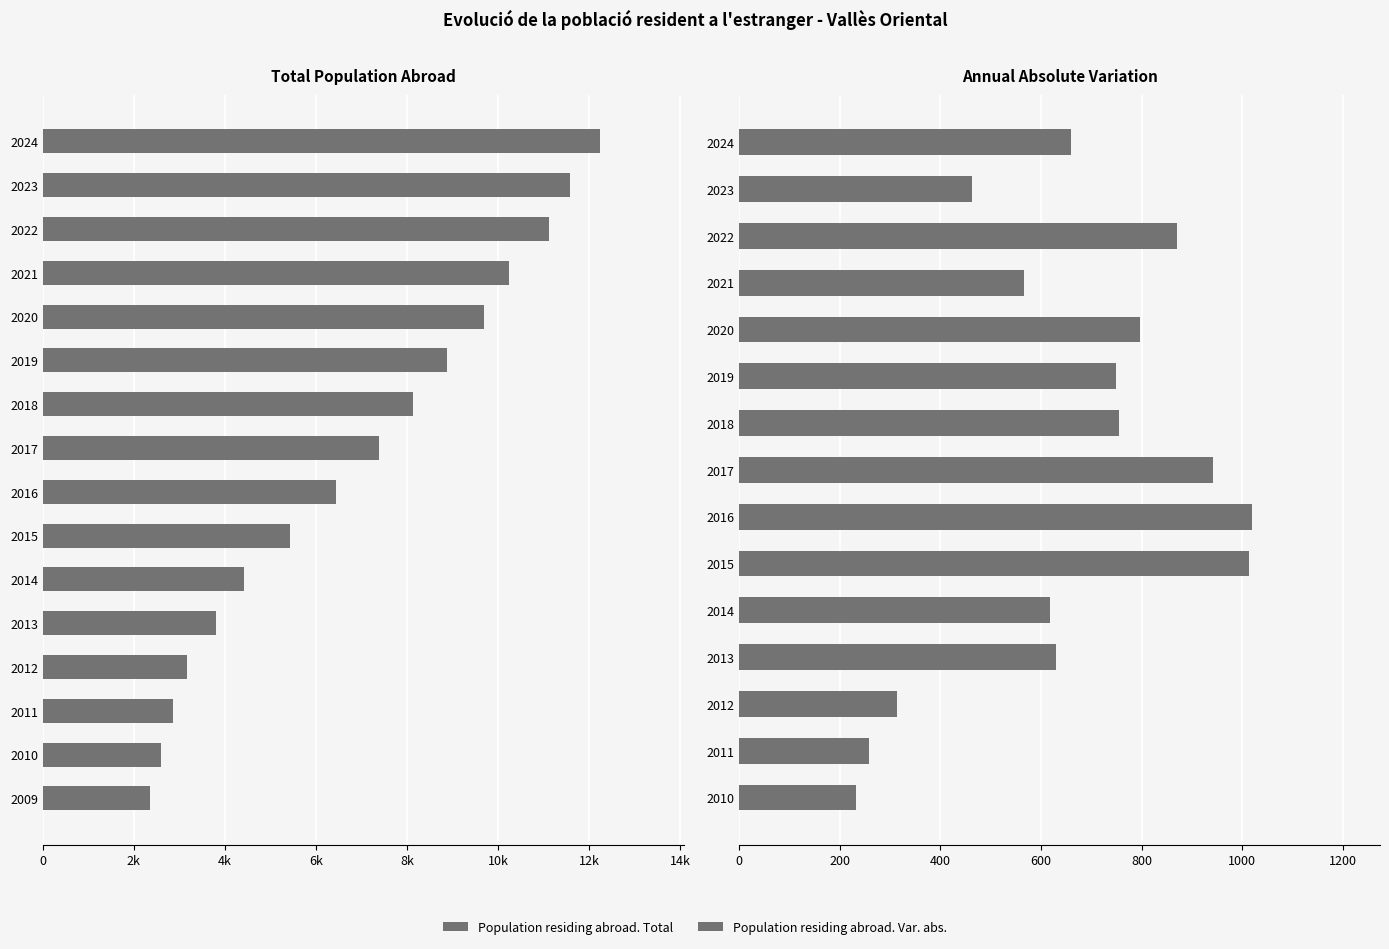

What is the ratio of the value at 2018 to the value at 2021?

0.8